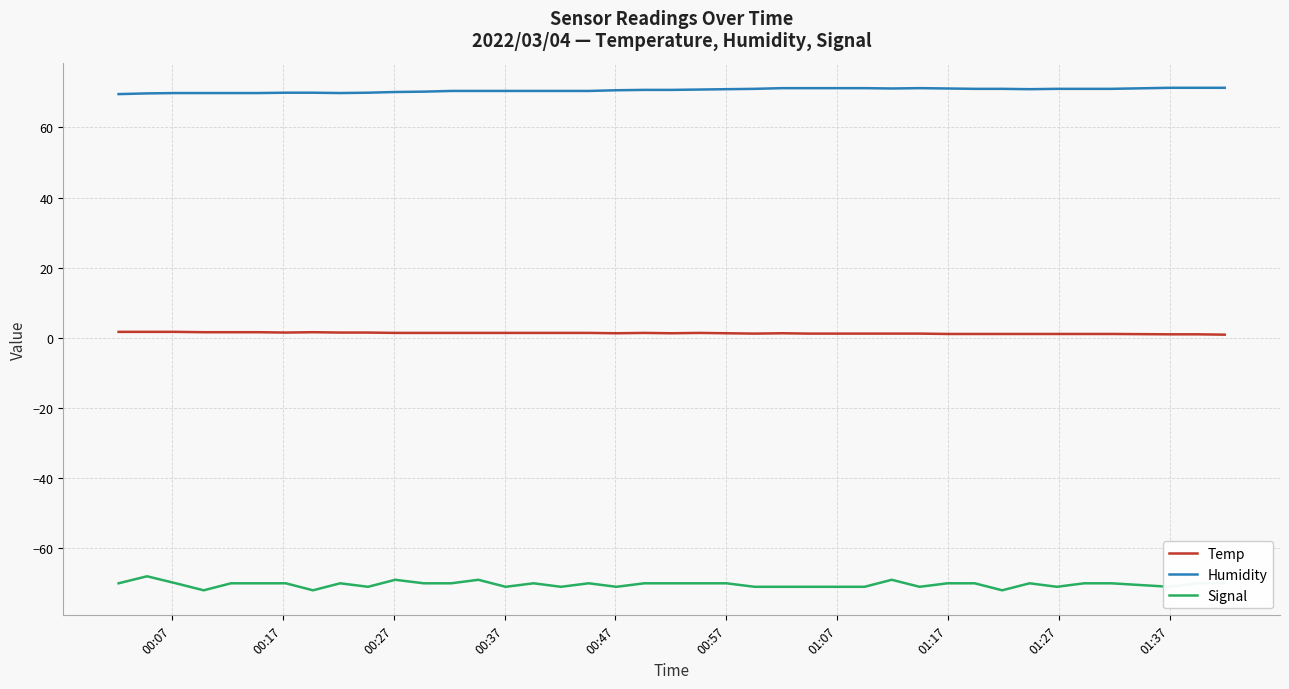

Rank the series by their average value, from lowest to highest.

Signal, Temp, Humidity